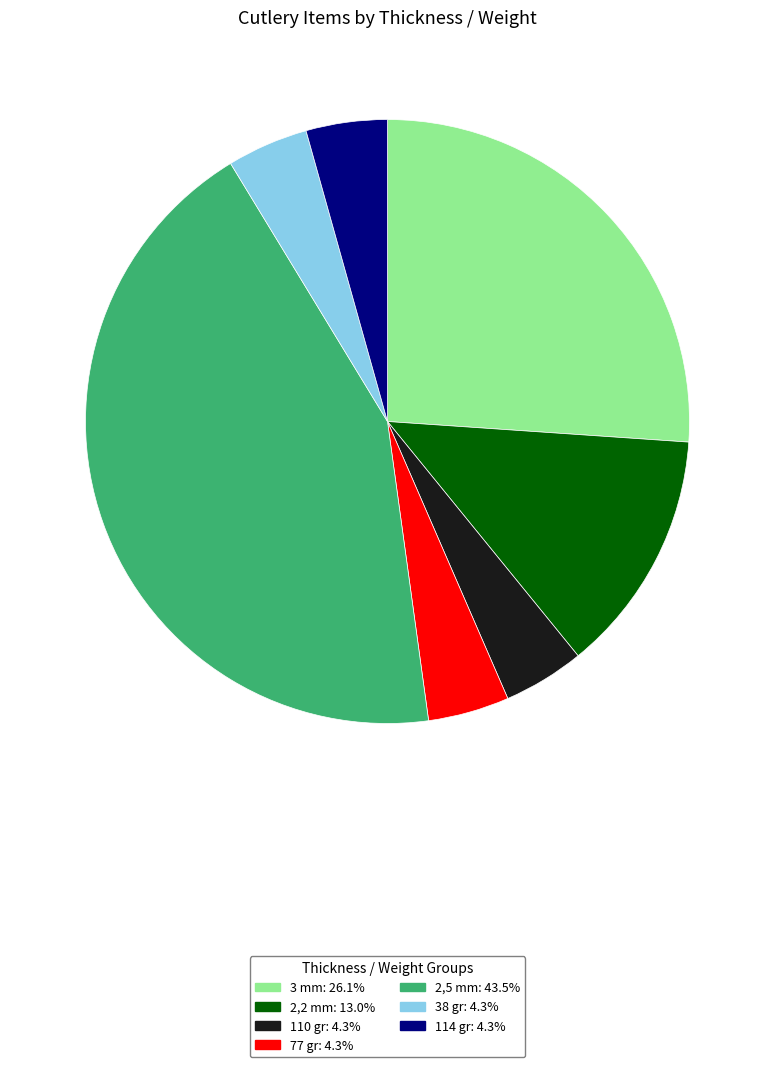

Is there a majority slice in this chart?

No